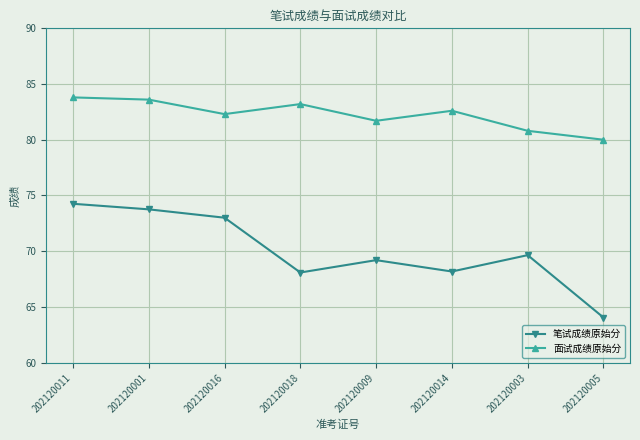

What is the value of the 面试成绩原始分 point at the 8th from the left?

80.0